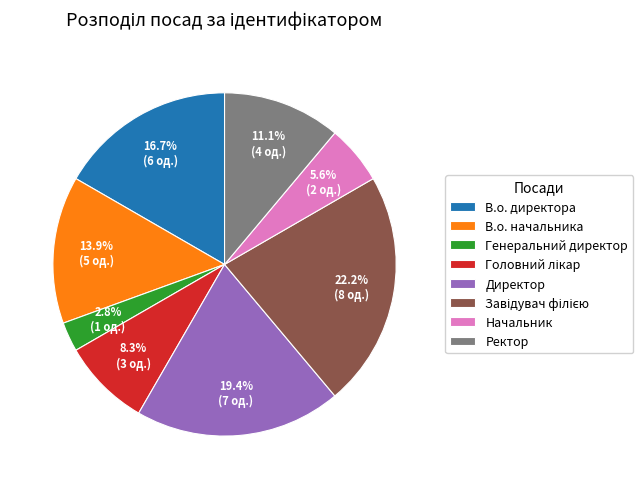

How many slices are in this pie chart?

8